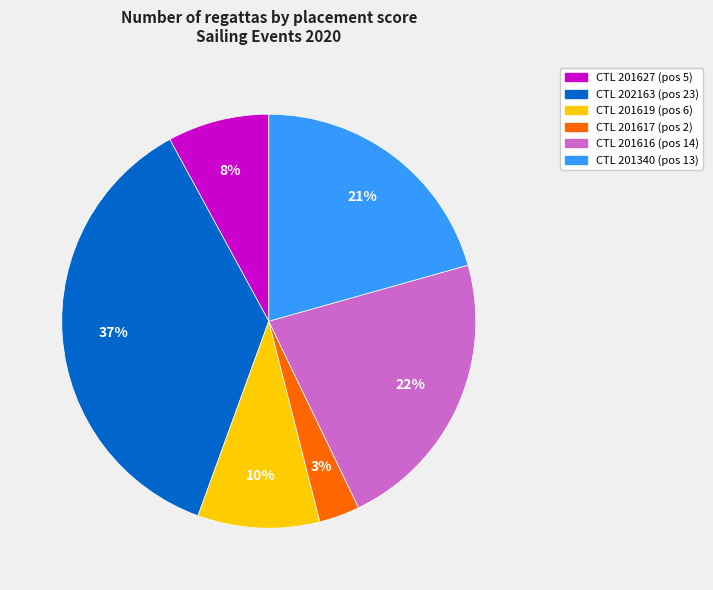

Does any single category account for the majority?

No